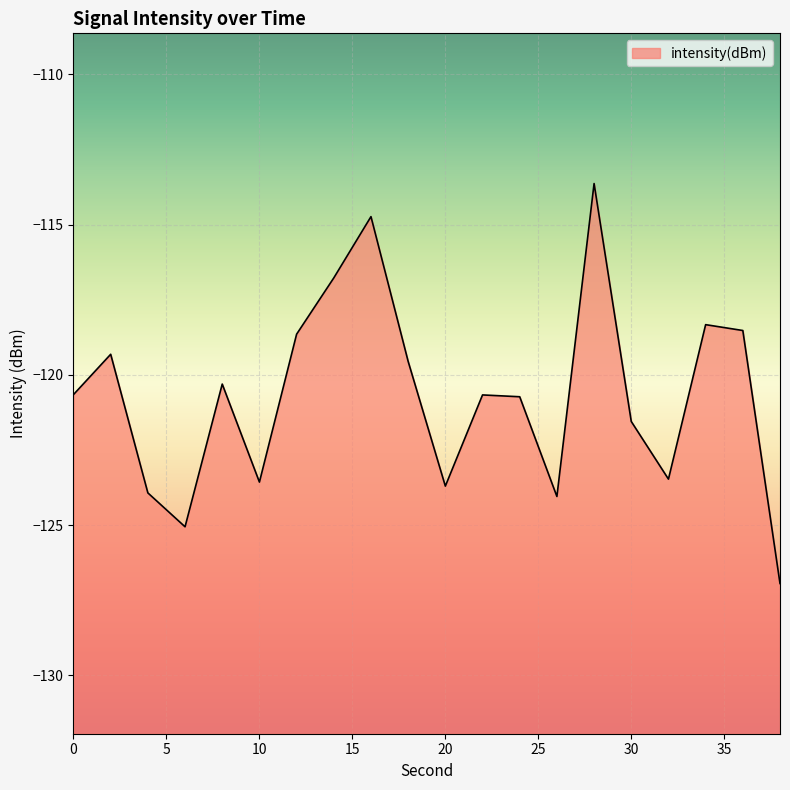

What value does the data have at 36?

-118.5